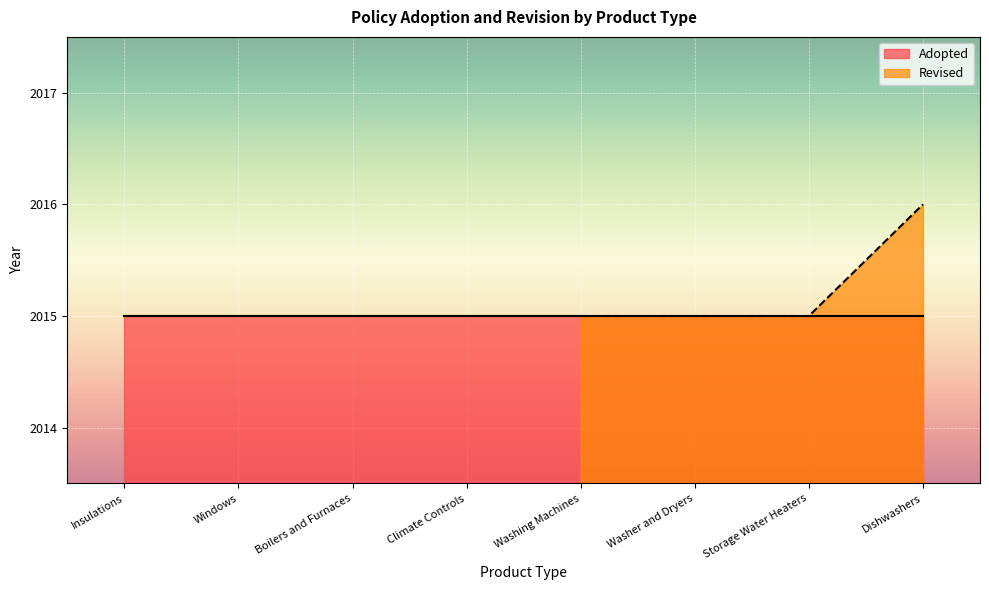

True or false: Revised has more than 1 points higher than both neighbors.

False